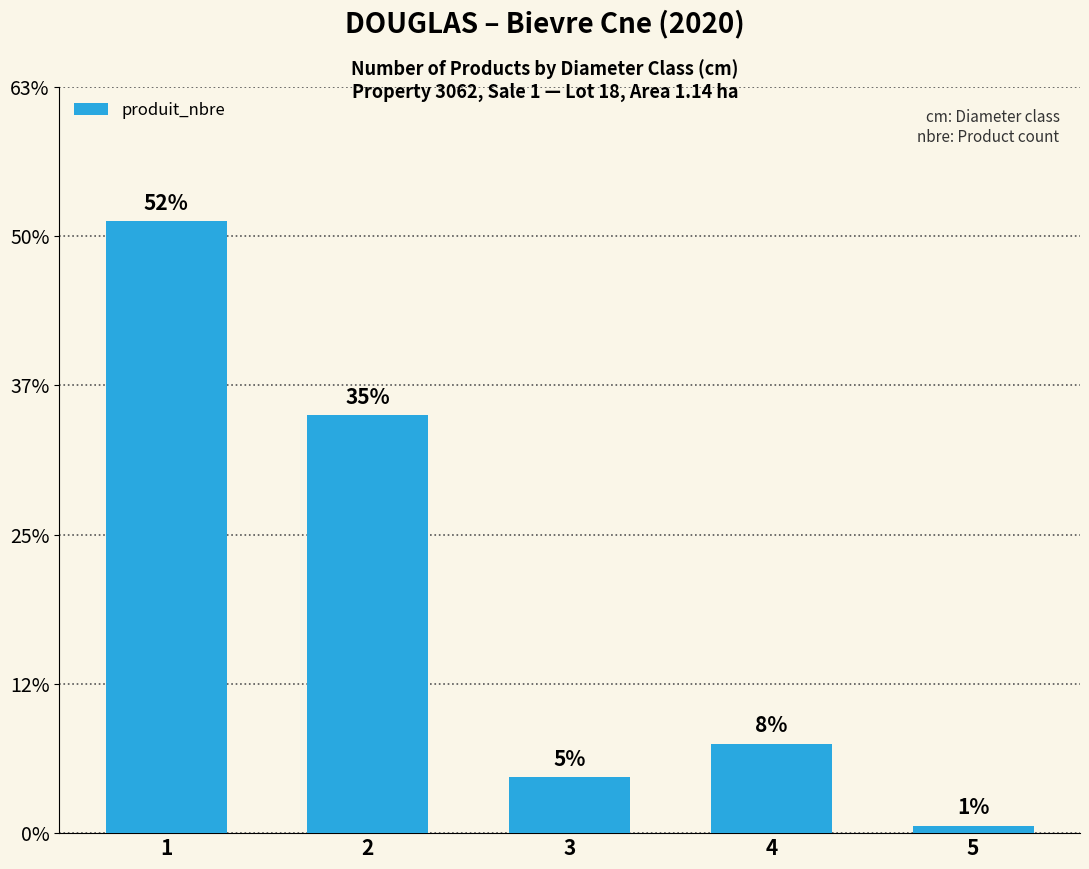

Does the chart contain any negative values?

No